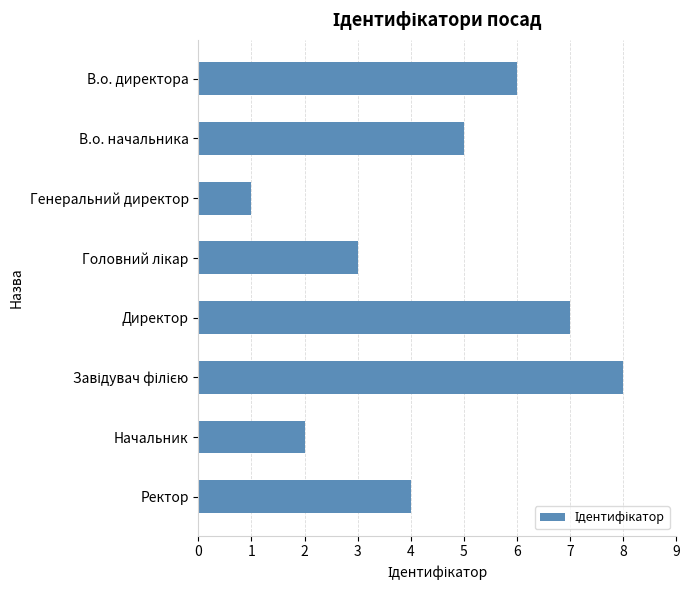

Which category has the lowest value across all series?

Генеральний директор